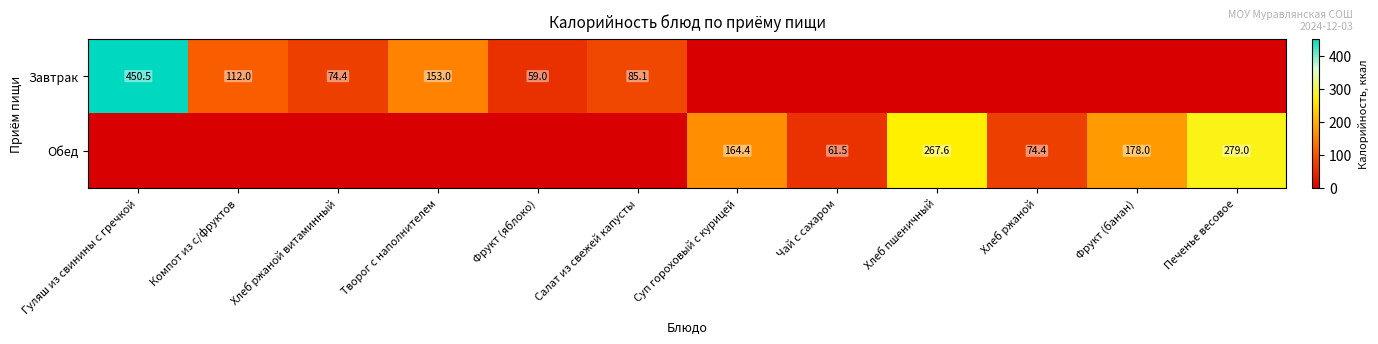

At how many categories does at least one series exceed 109?

7